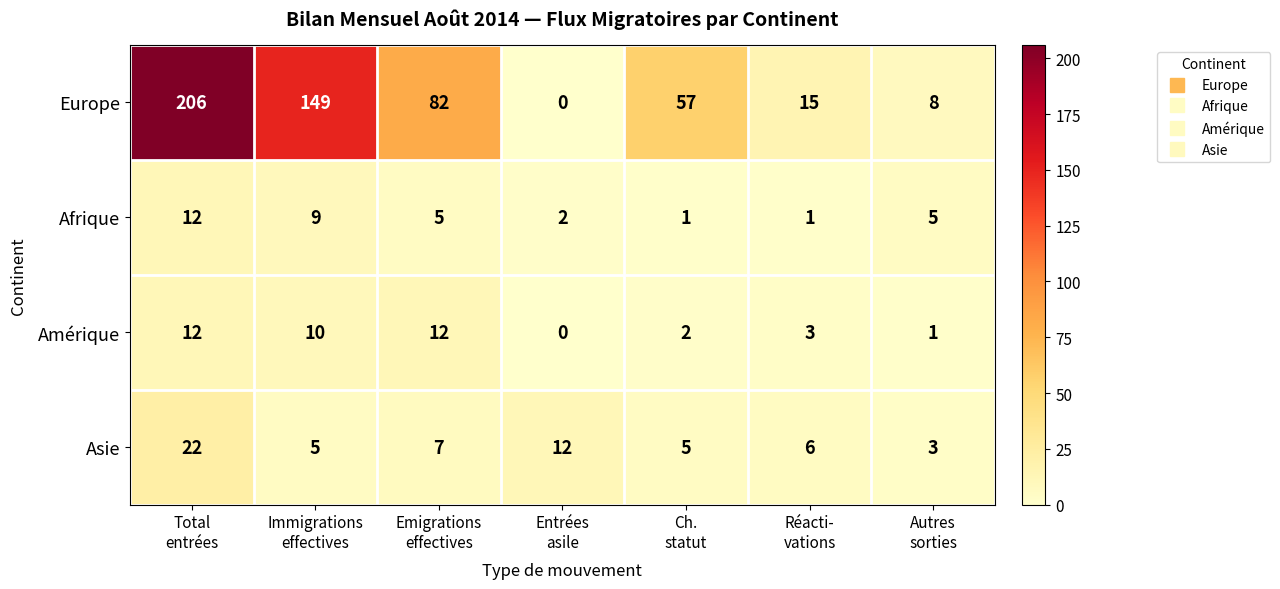

What is the lowest value of the Asie series?

3